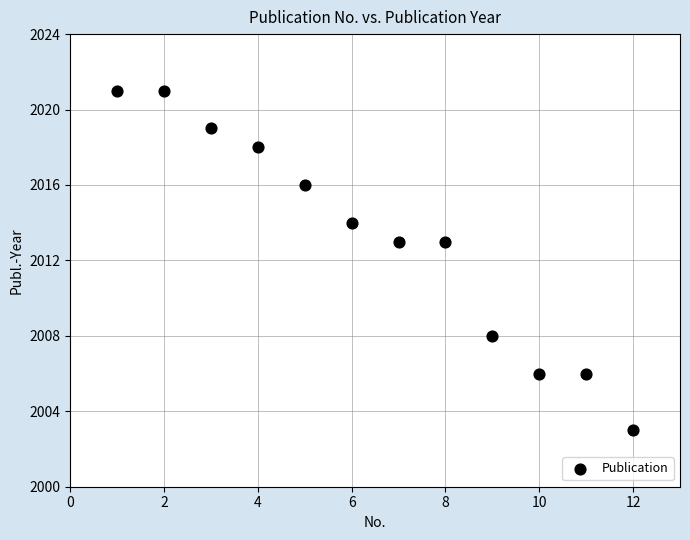

What is the average X value?

6